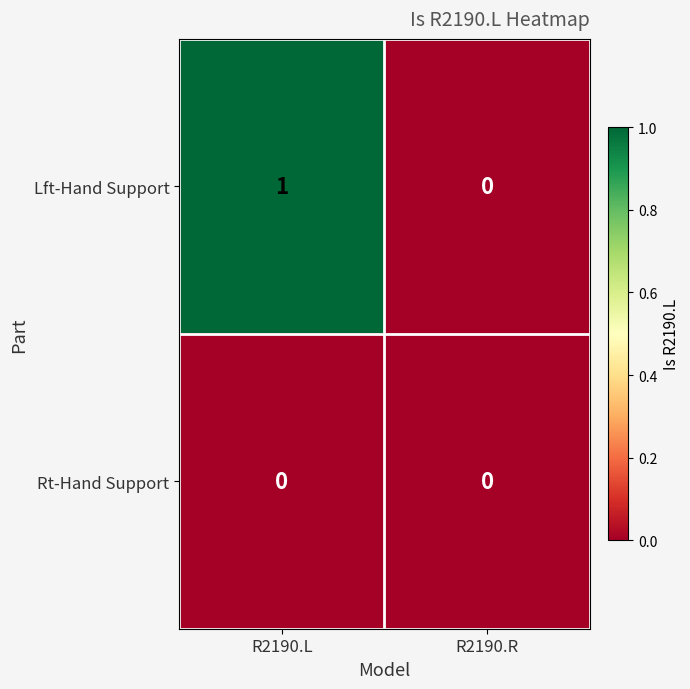

Reading left to right, what are all the values shown in this chart?

Lft-Hand Support: 1	0
Rt-Hand Support: 0	0